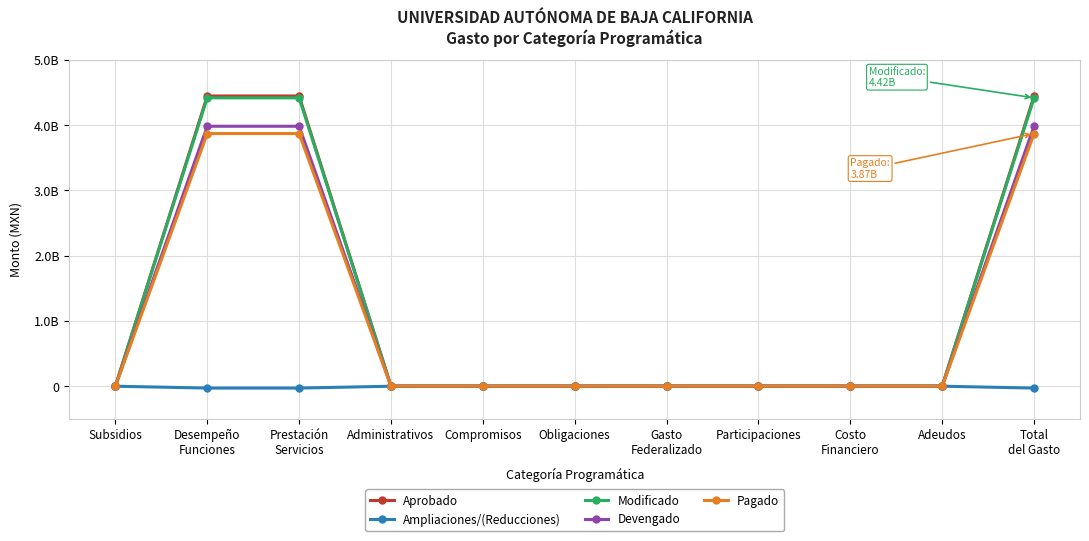

What are all the series names shown in the legend?

Aprobado, Ampliaciones/(Reducciones), Modificado, Devengado, Pagado